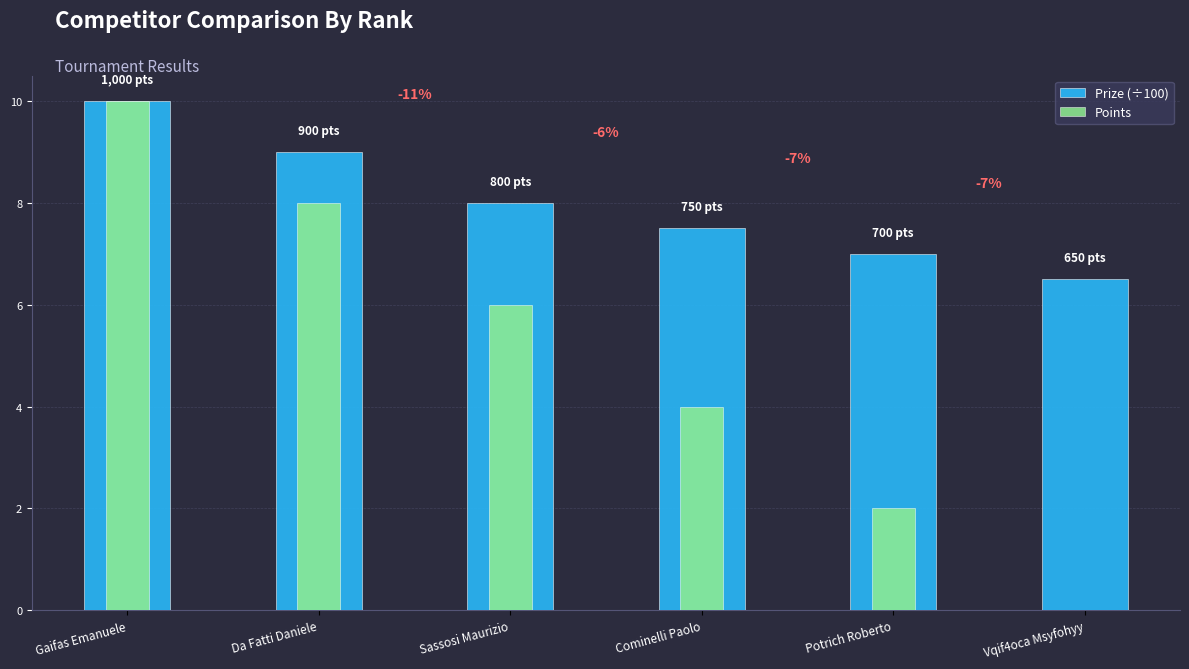

At which label does Prize (÷100) first exceed 8?

Gaifas Emanuele